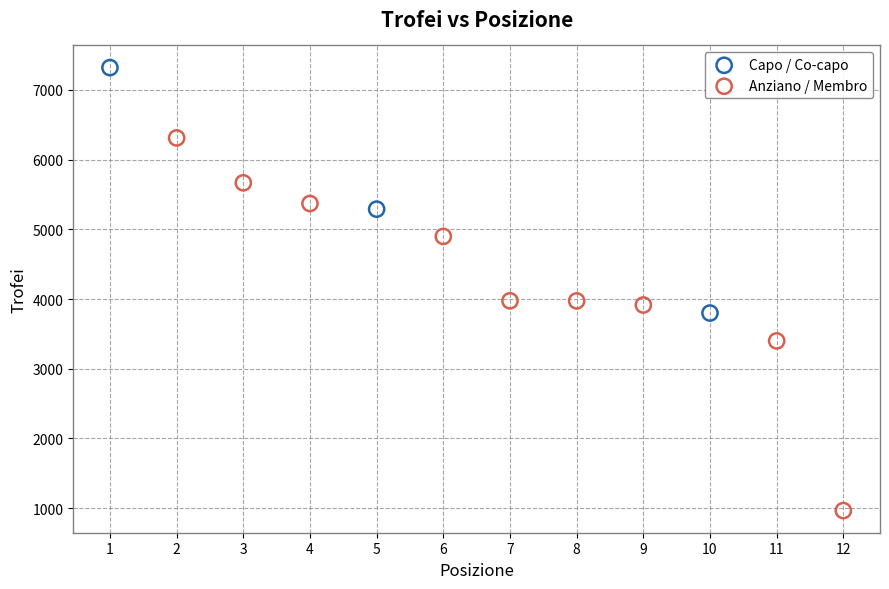

Which series contains the highest Y value?

Capo / Co-capo